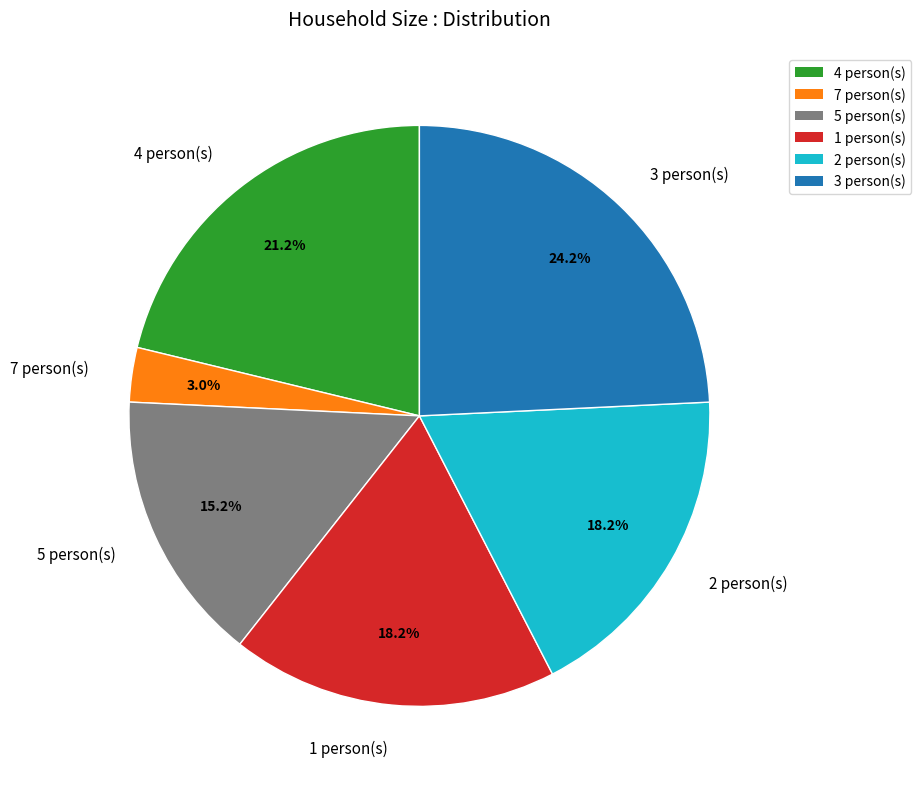

Count the number of slices in the pie.

6